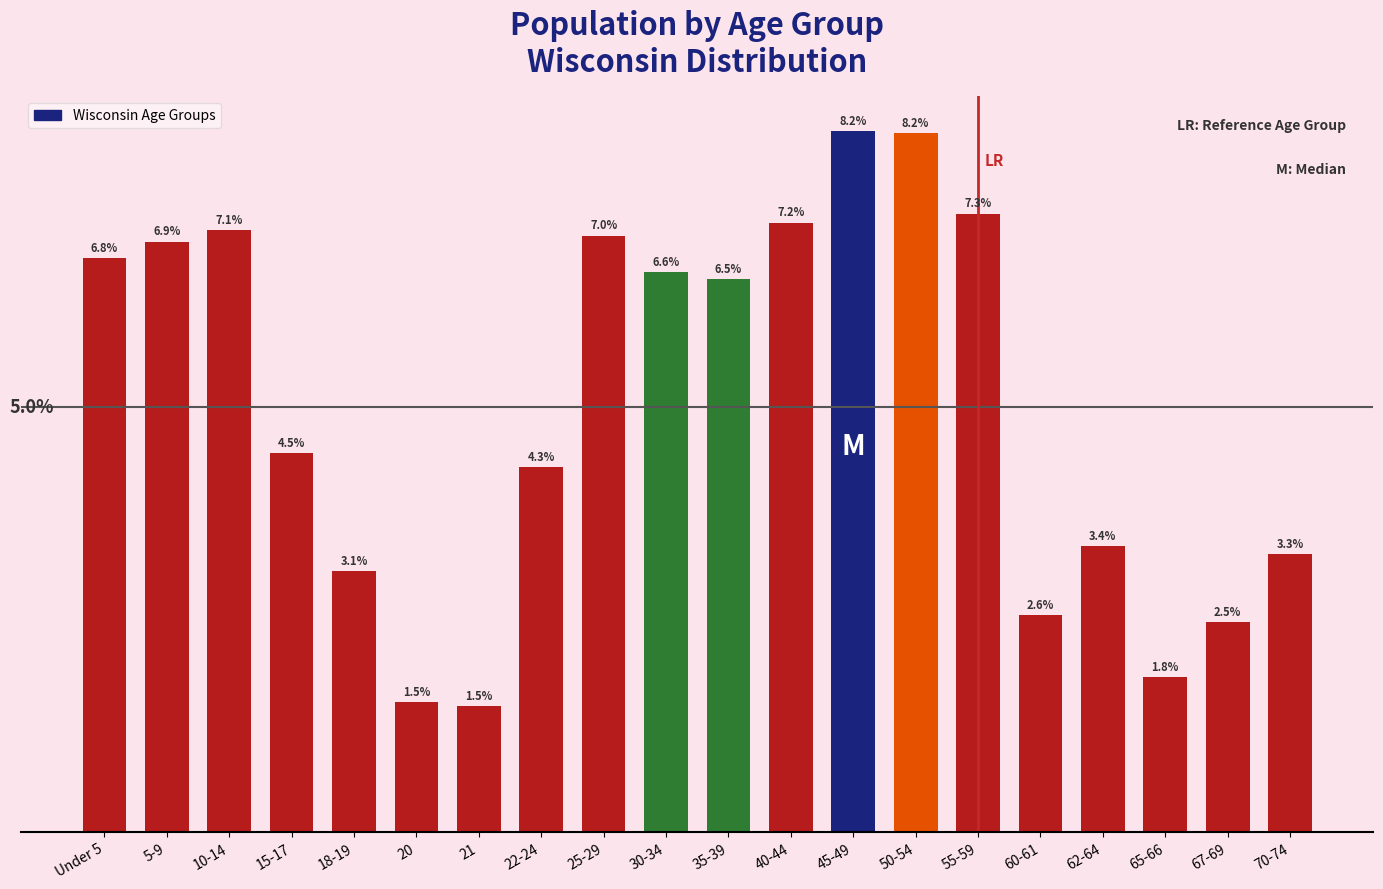

Between 25-29 and 10-14, which is larger?

10-14